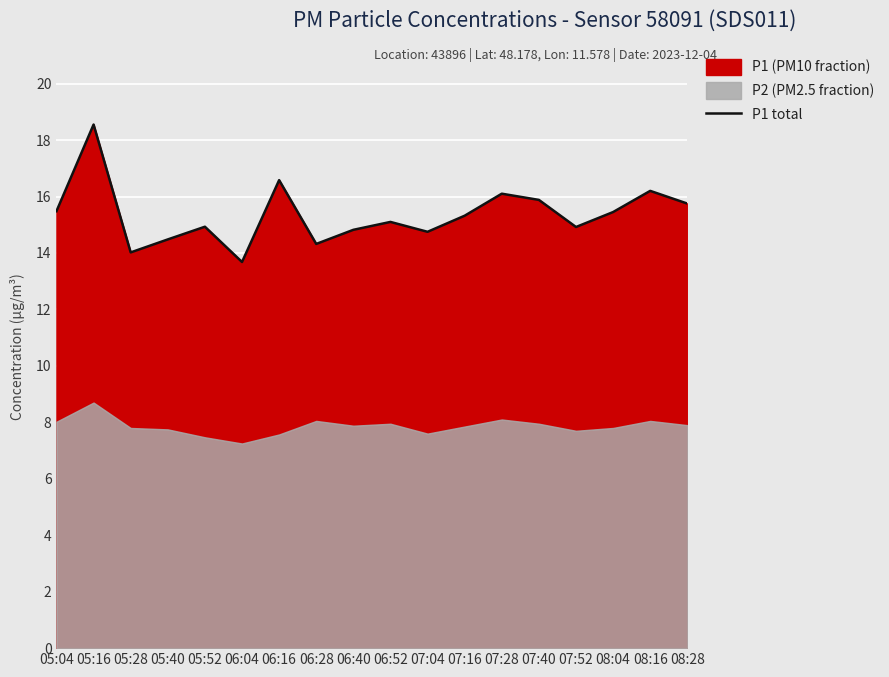

Which label corresponds to the largest value in the chart?

05:16